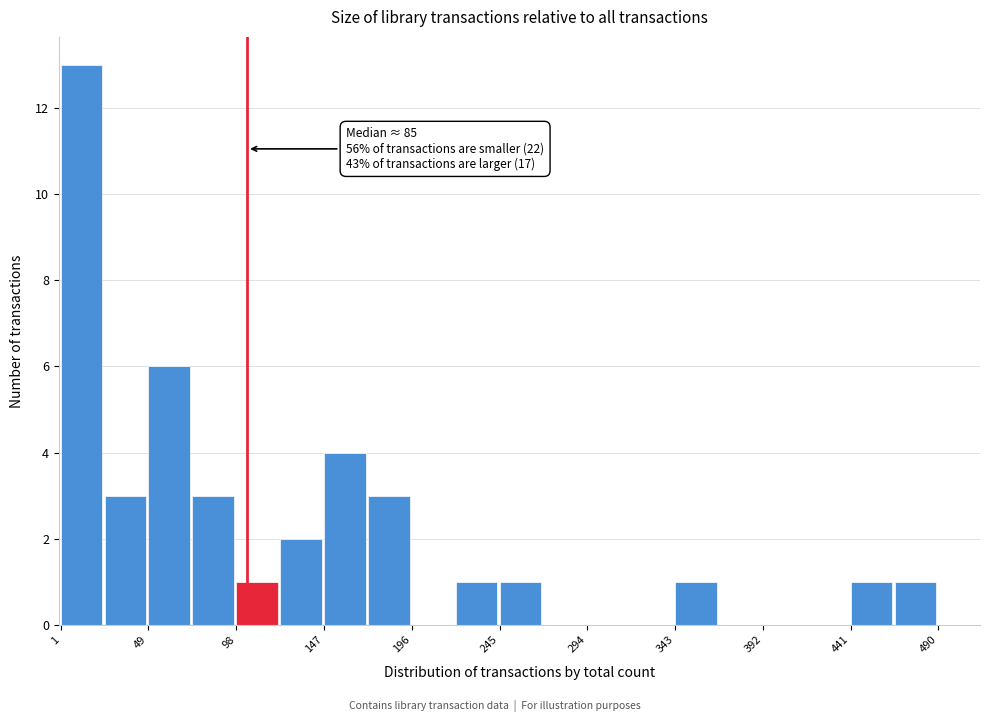

Which range on the x-axis has the tallest bar?

0 to 25